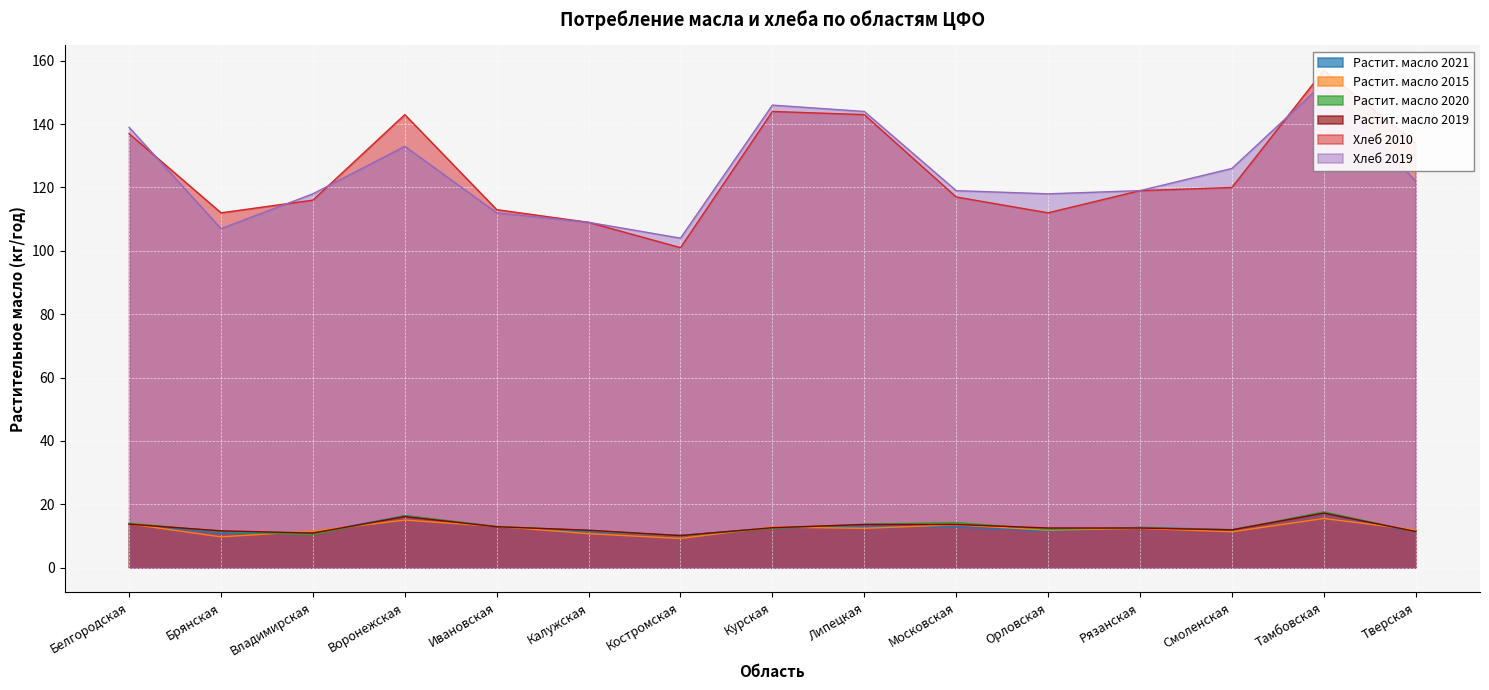

What is the sum of the Растит. масло 2020 values at Тамбовская and Рязанская?

30.2